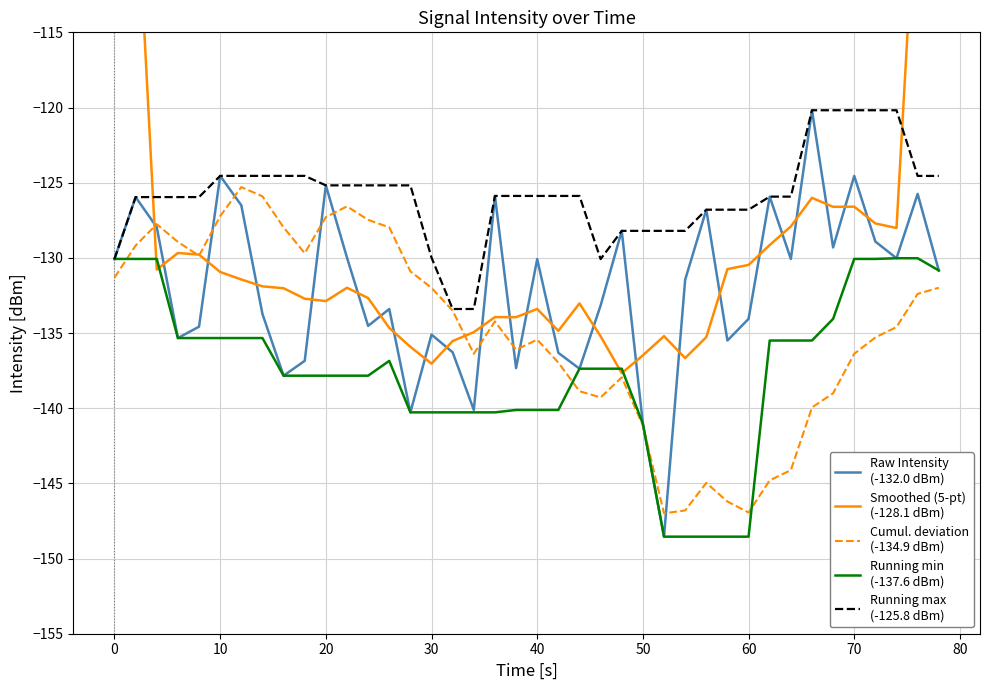

True or false: Running max
(-125.8 dBm) and Running min
(-137.6 dBm) intersect in this chart.

False